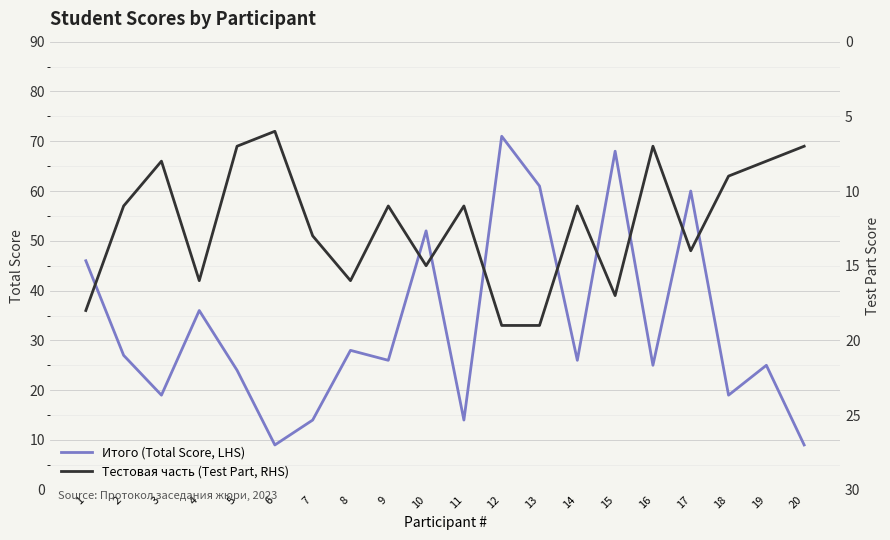

How many interior local peaks does the Тестовая часть (Test Part, RHS) series have?

5